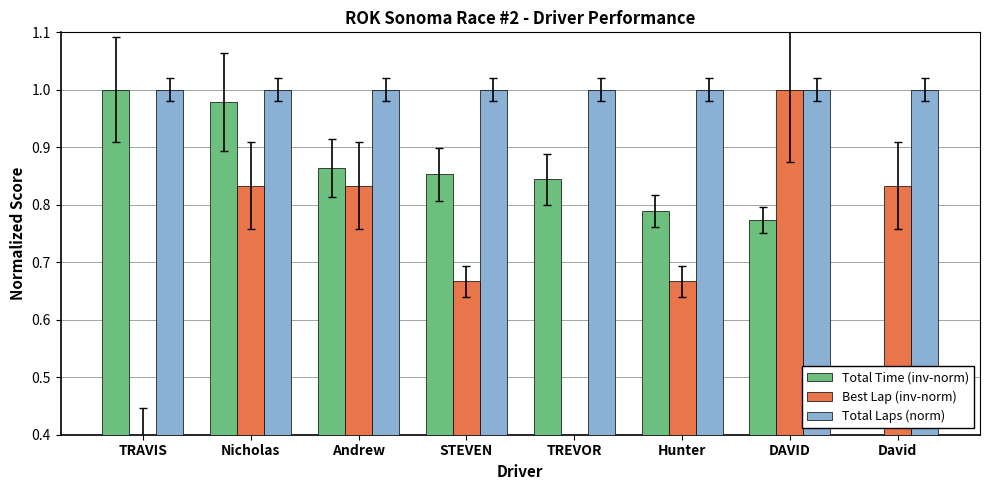

Where is Total Laps (norm) nearest to the value 1?

TRAVIS